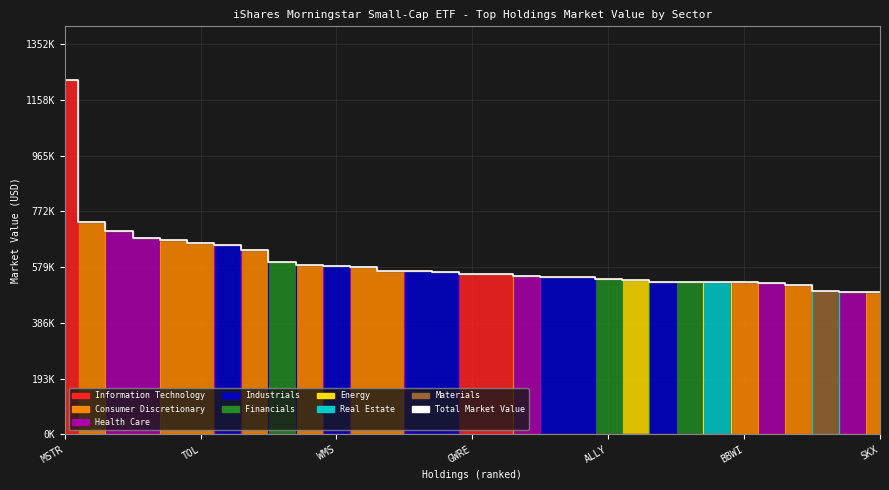

What is the ratio of the value at 24 to the value at 19?

1.0